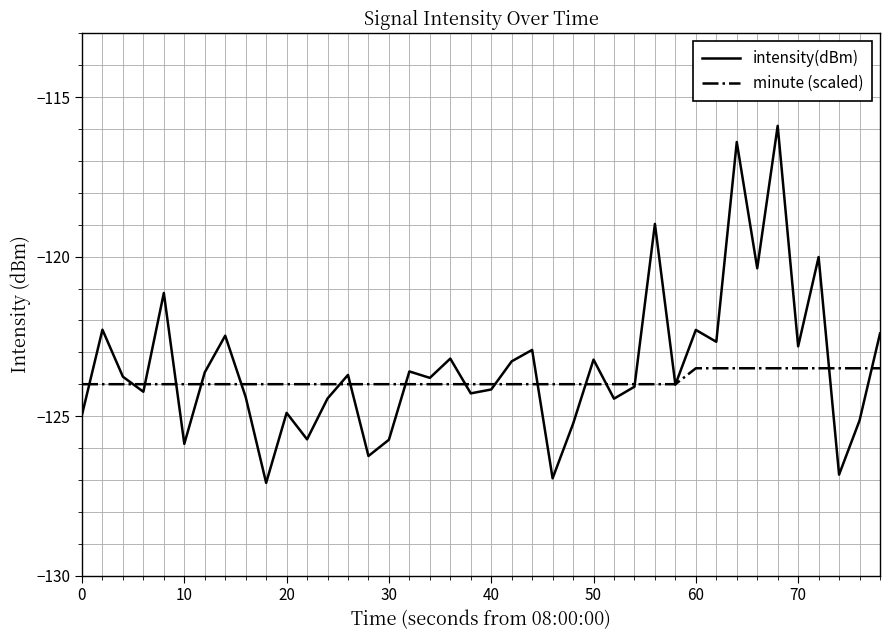

Which series has the largest total across all categories?

intensity(dBm)